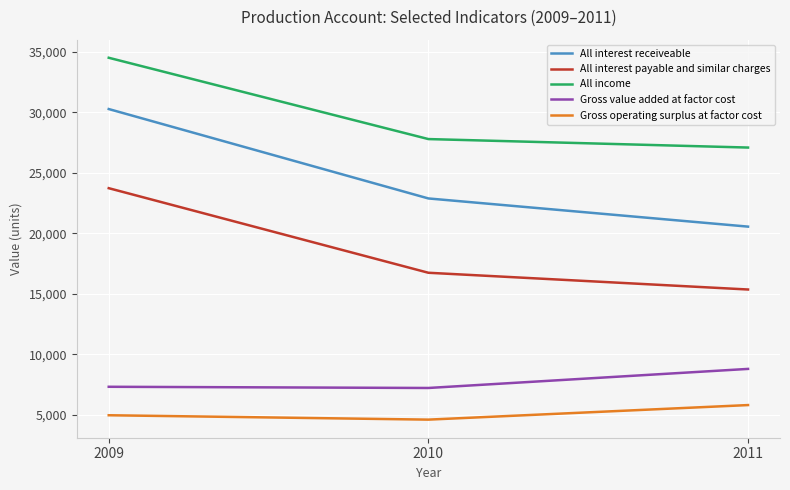

Between 2010 and 2011, which series saw the biggest shift?

All interest receiveable